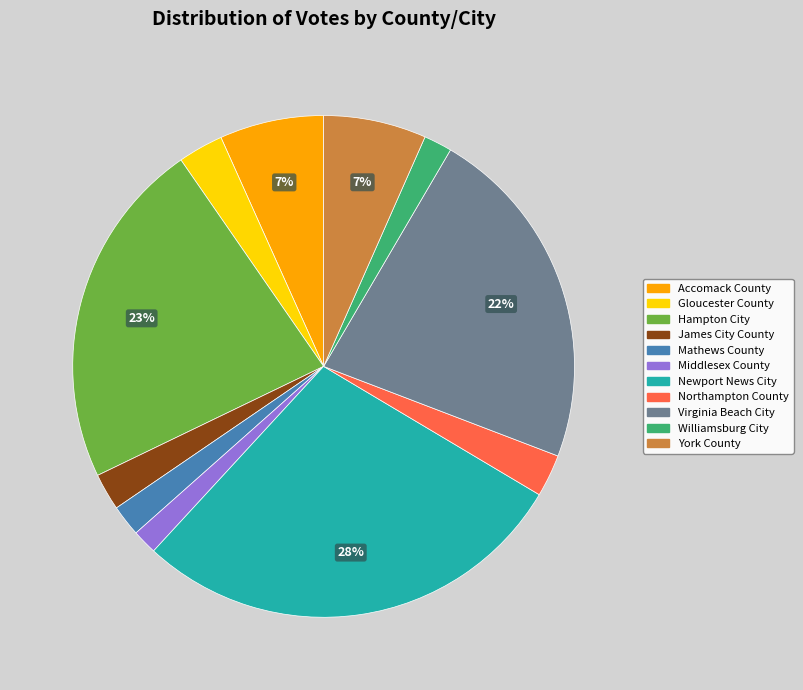

Count the number of slices in the pie.

11